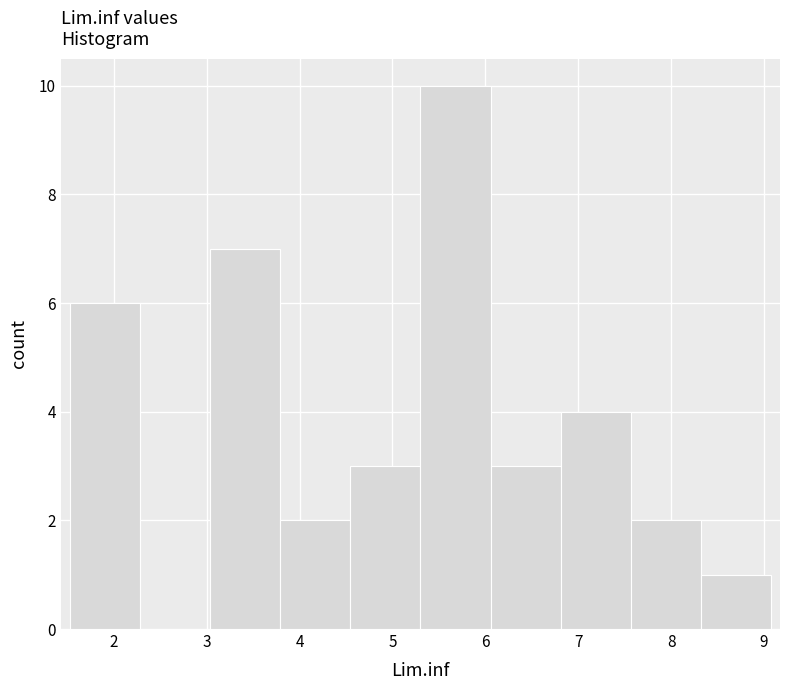

How tall is the bar that spans 4.5 to 5.3 on the x-axis? Neither the bar edges nor the heights are printed on the chart, so give them approximately, as read against the axes.

3